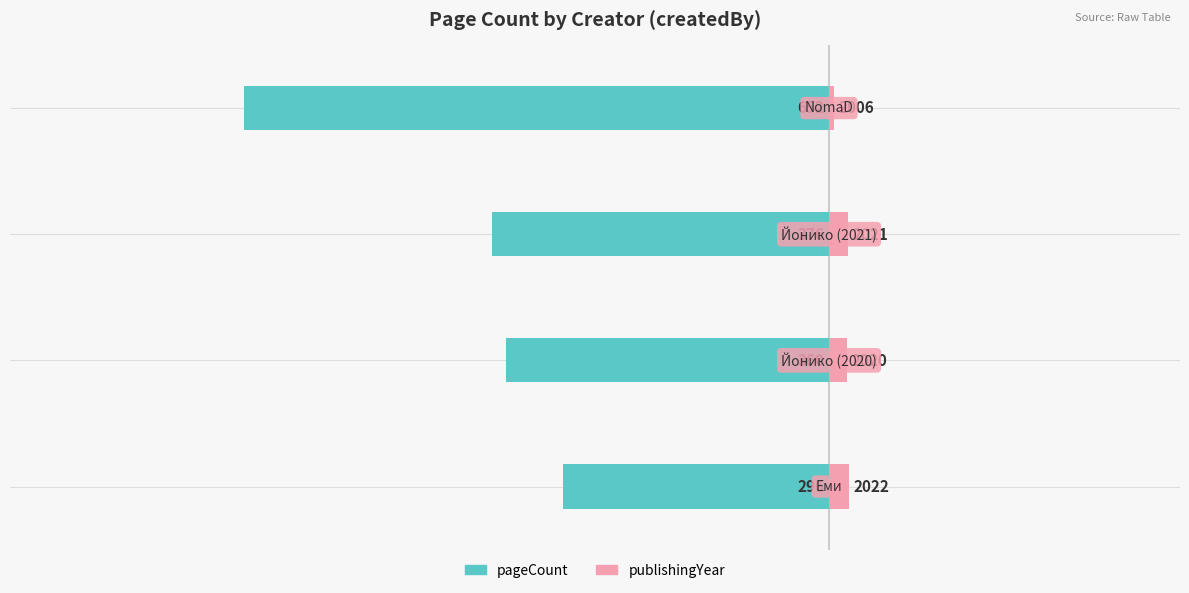

Reading right to left, extract all data points from this chart.

pageCount: 3=-652	2=-376	1=-360	0=-296
publishingYear: 3=6	2=21	1=20	0=22